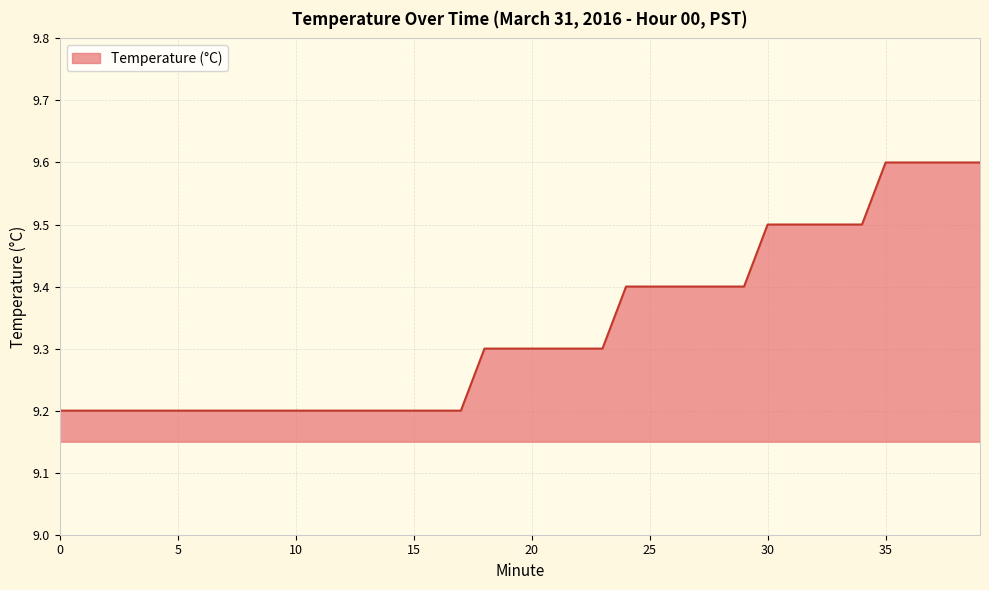

What is the difference between the maximum and minimum values?

0.4